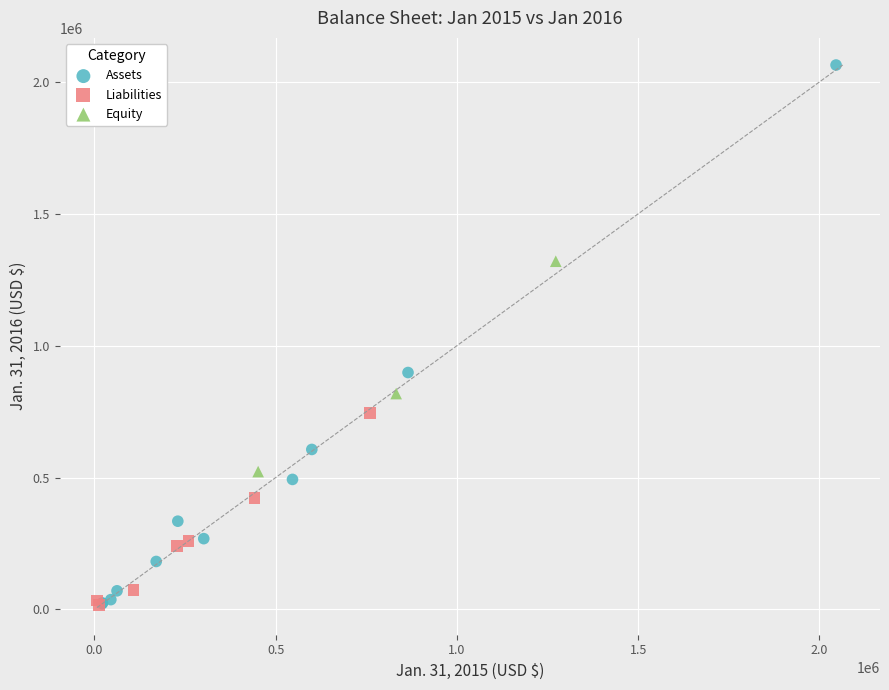

Which series has the widest spread of Y values?

Assets